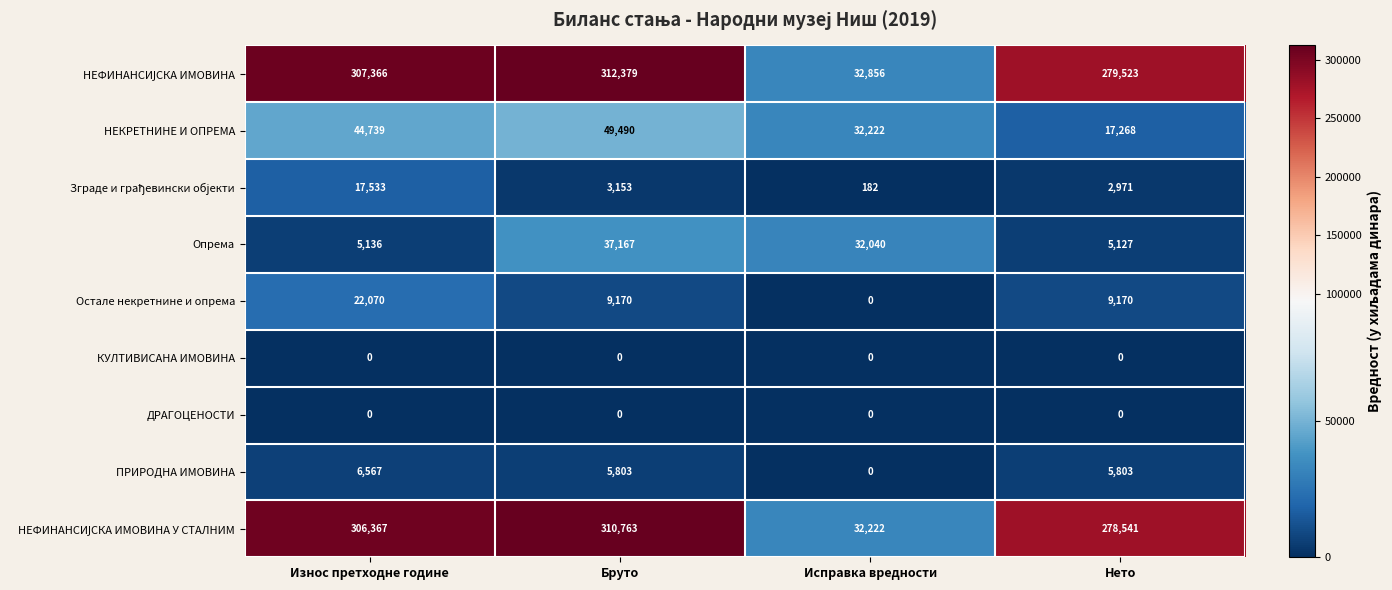

What is the sum of all НЕКРЕТНИНЕ И ОПРЕМА values?

143719